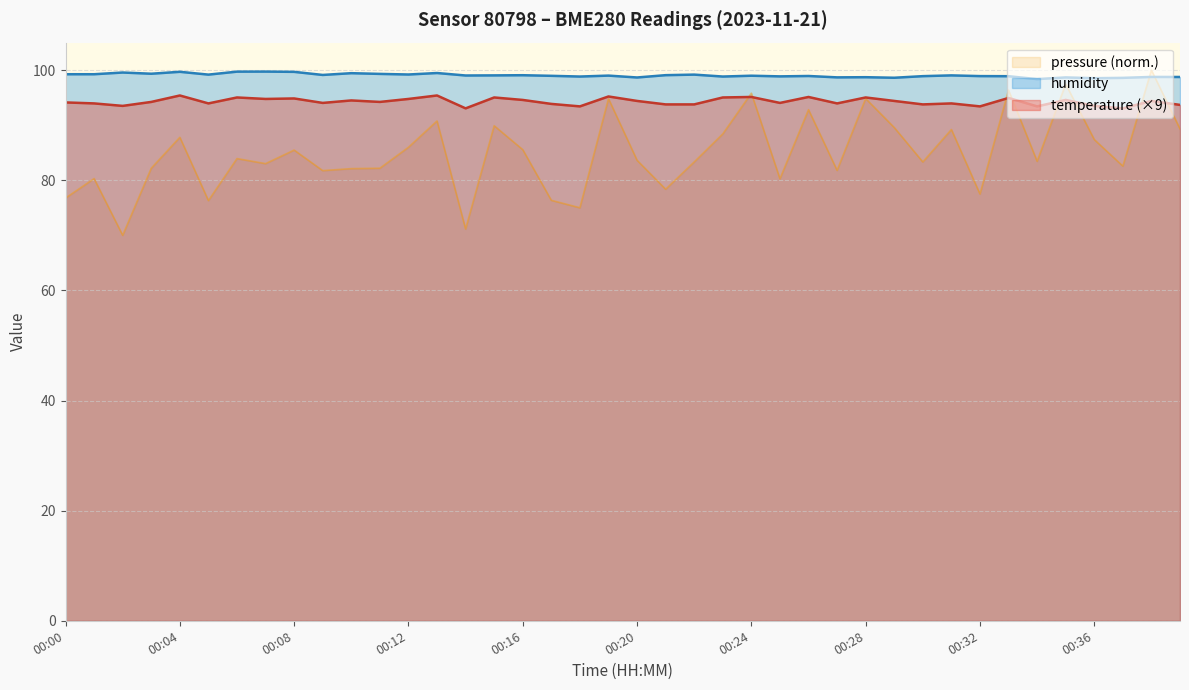

What is the average value of the humidity series?

99.1